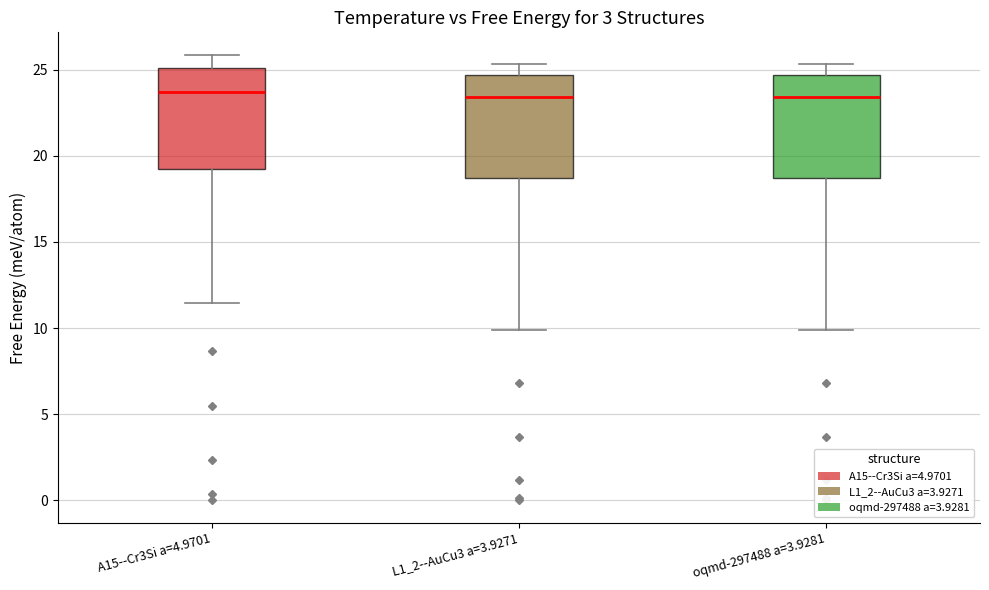

Reading left to right, read every box against the y-axis: the position of its median line, the range the box covers, and the ends of its whiskers. The values are not printed on the chart, so give them approximately, as read against the axis.

A15--Cr3Si a=4.9701: median 23.5, box 19.0 to 25.0, whiskers 11.5 to 26.0
L1_2--AuCu3 a=3.9271: median 23.5, box 18.5 to 24.5, whiskers 10.0 to 25.5
oqmd-297488 a=3.9281: median 23.5, box 18.5 to 24.5, whiskers 10.0 to 25.5